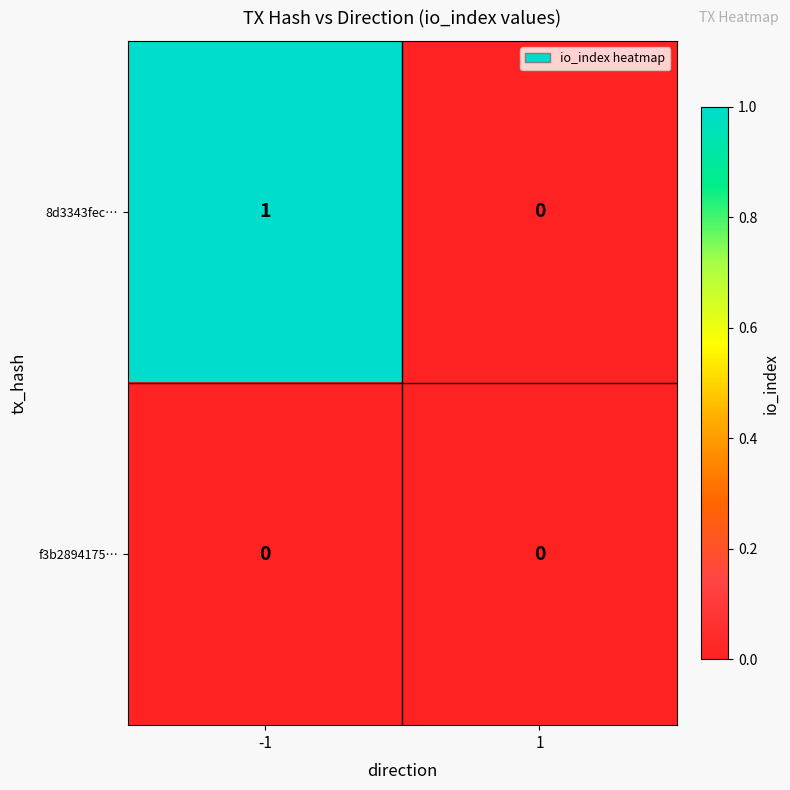

The value of 8d3343fec… at 1 is 0. True or false?

True